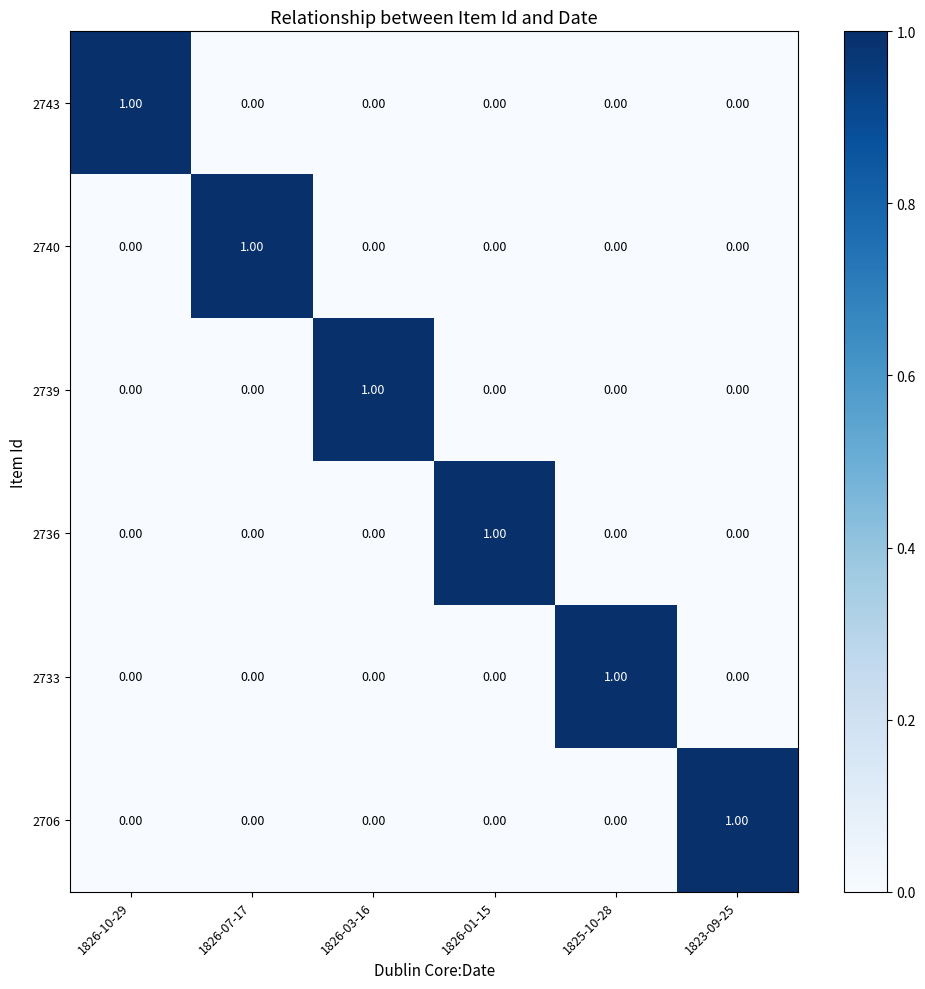

Is the value of 2739 at 1826-03-16 greater than the value of 2733 at 1826-07-17?

Yes